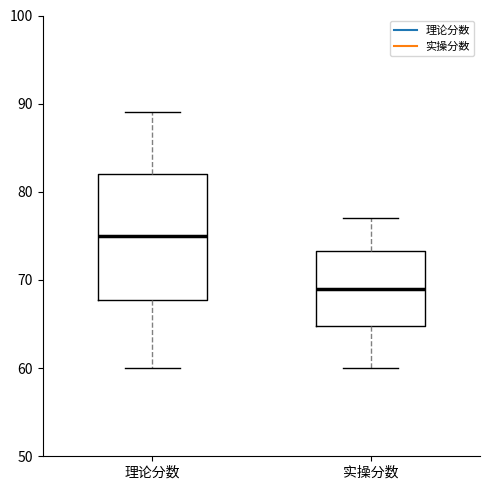

Comparing the boxes themselves (not the whiskers), which one is the tallest?

理论分数